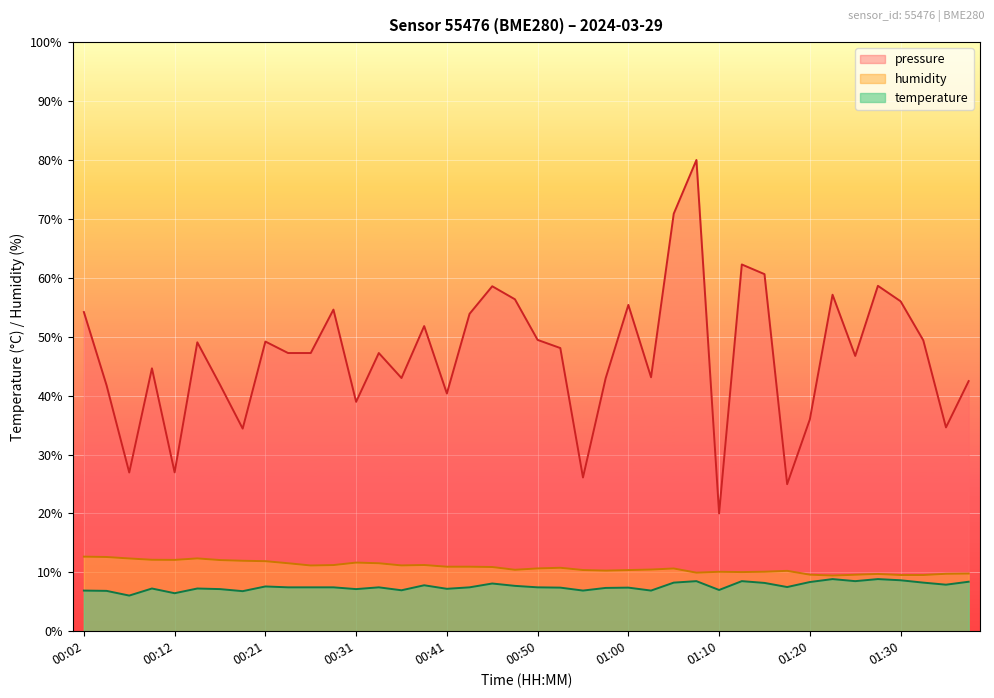

True or false: pressure (line) and humidity (line) intersect in this chart.

False